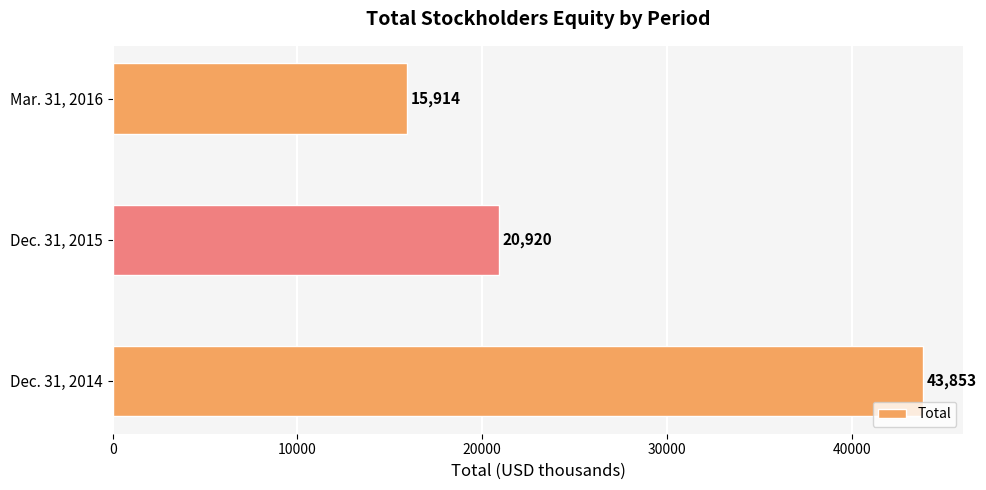

What is the difference between the maximum and second lowest values?

22933